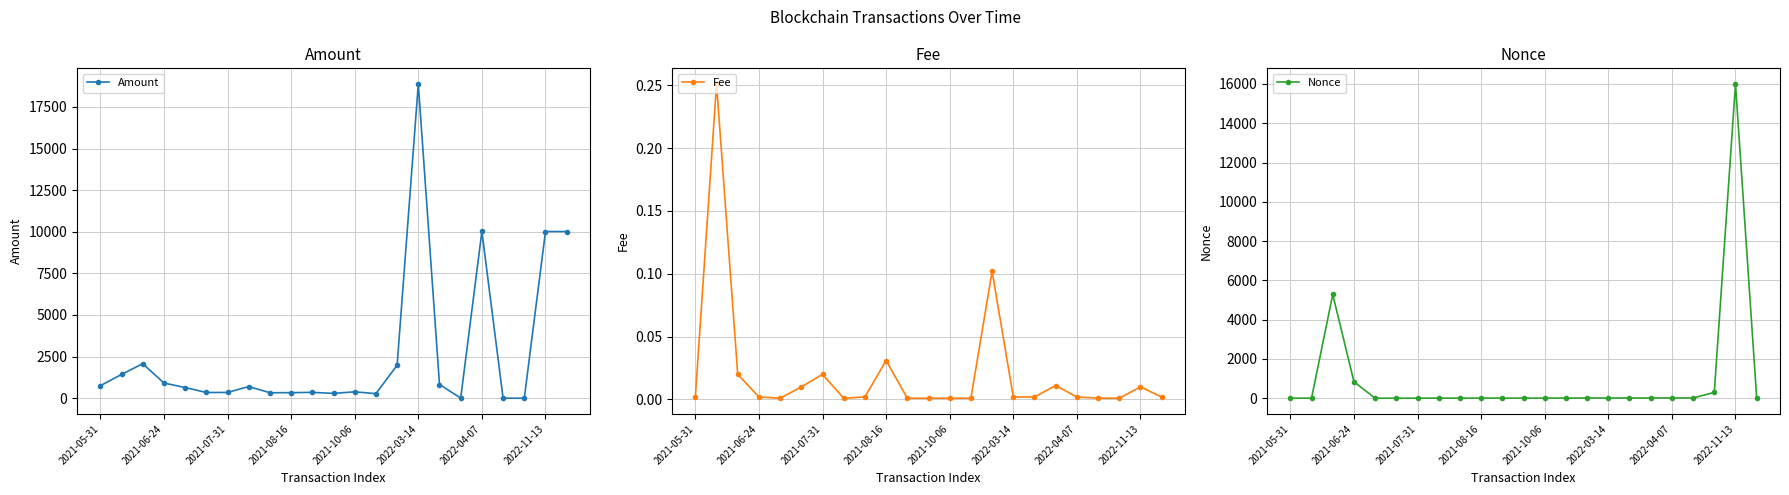

What position from the left is 20?

21